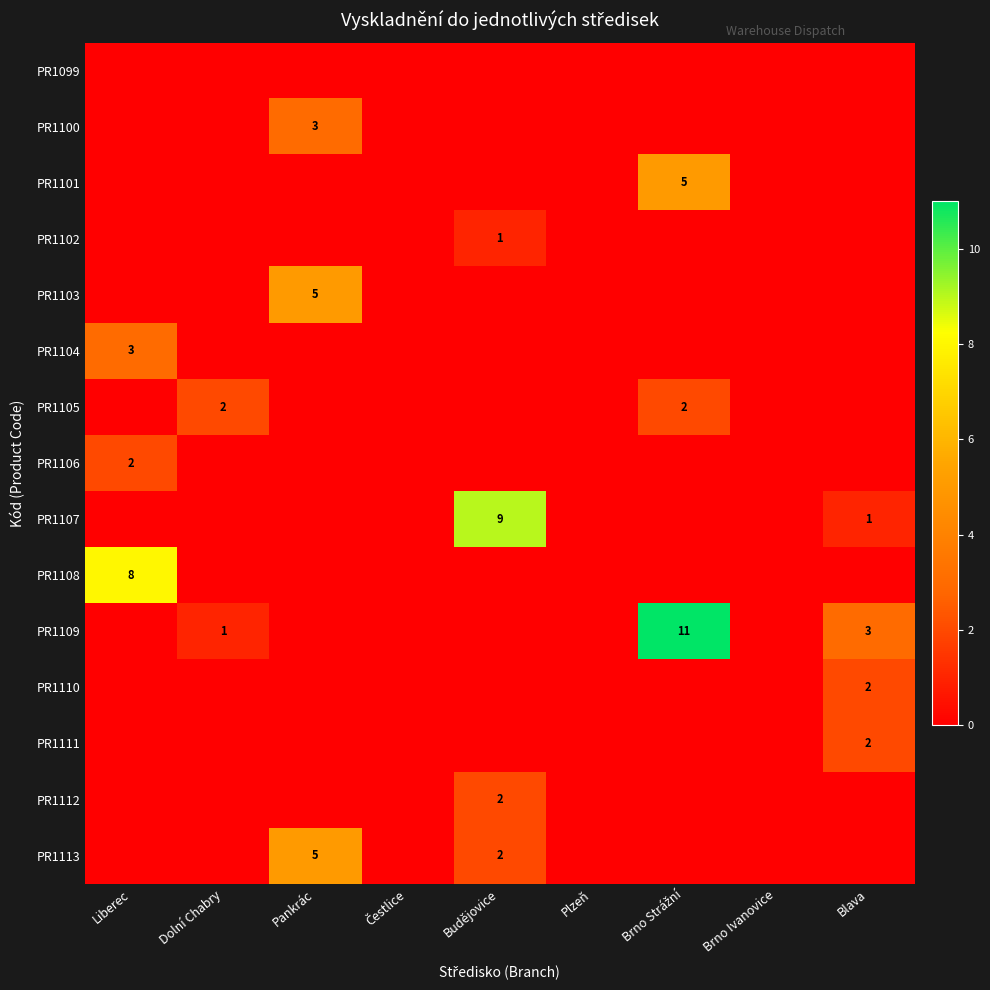

Is the value of PR1110 at Blava greater than the value of PR1102 at Budějovice?

Yes